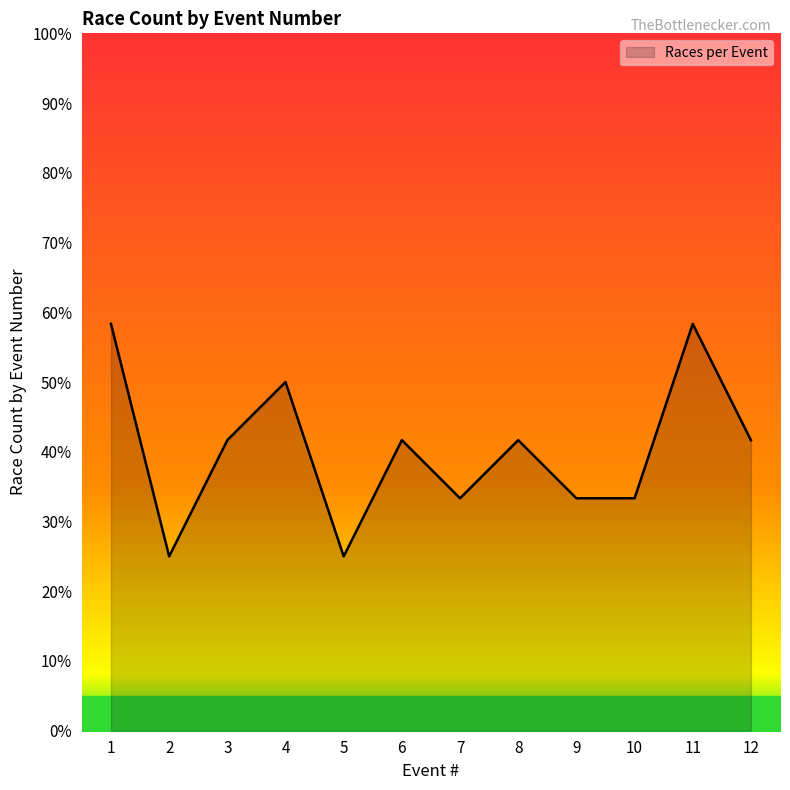

What is the value of the 9th point from the left?

4